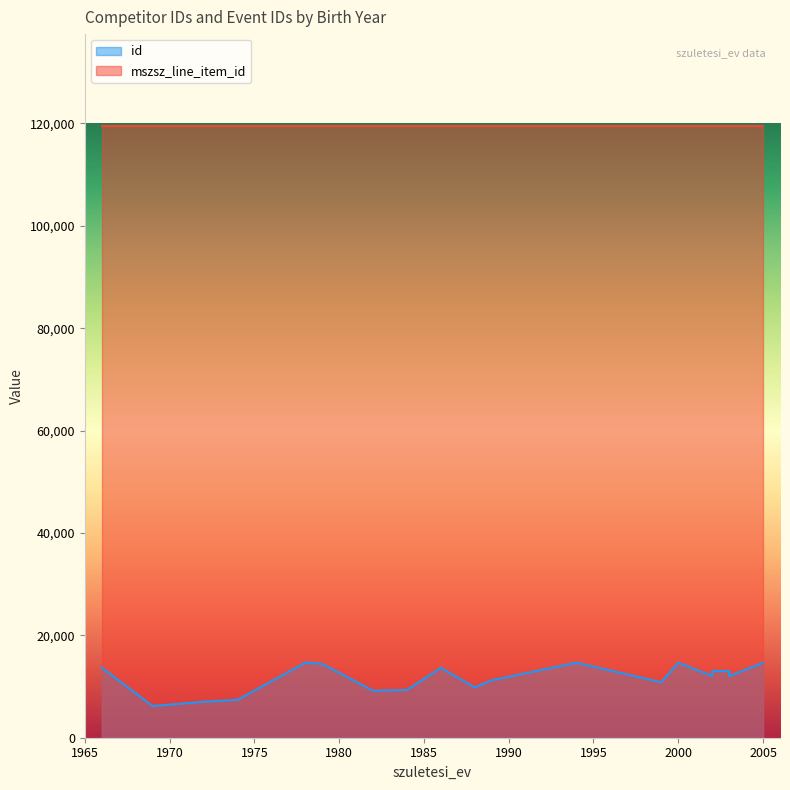

Which category has the highest value across all series?

1986